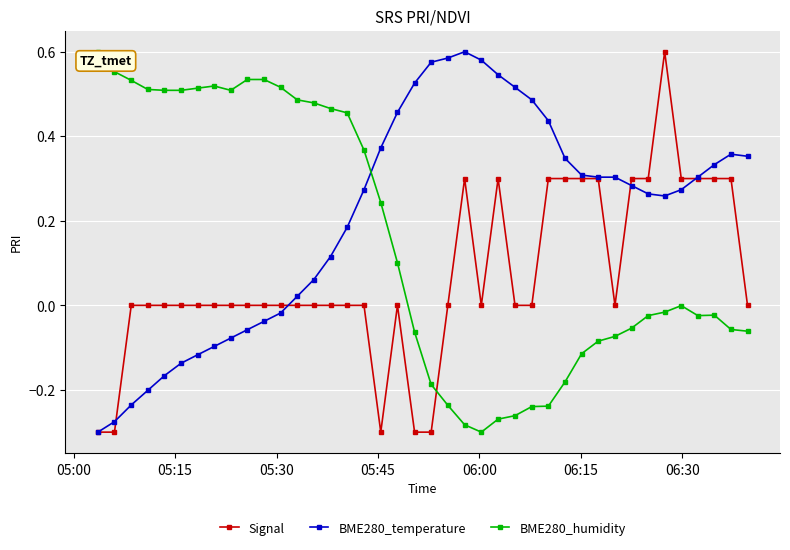

Which series has the largest total across all categories?

BME280_temperature